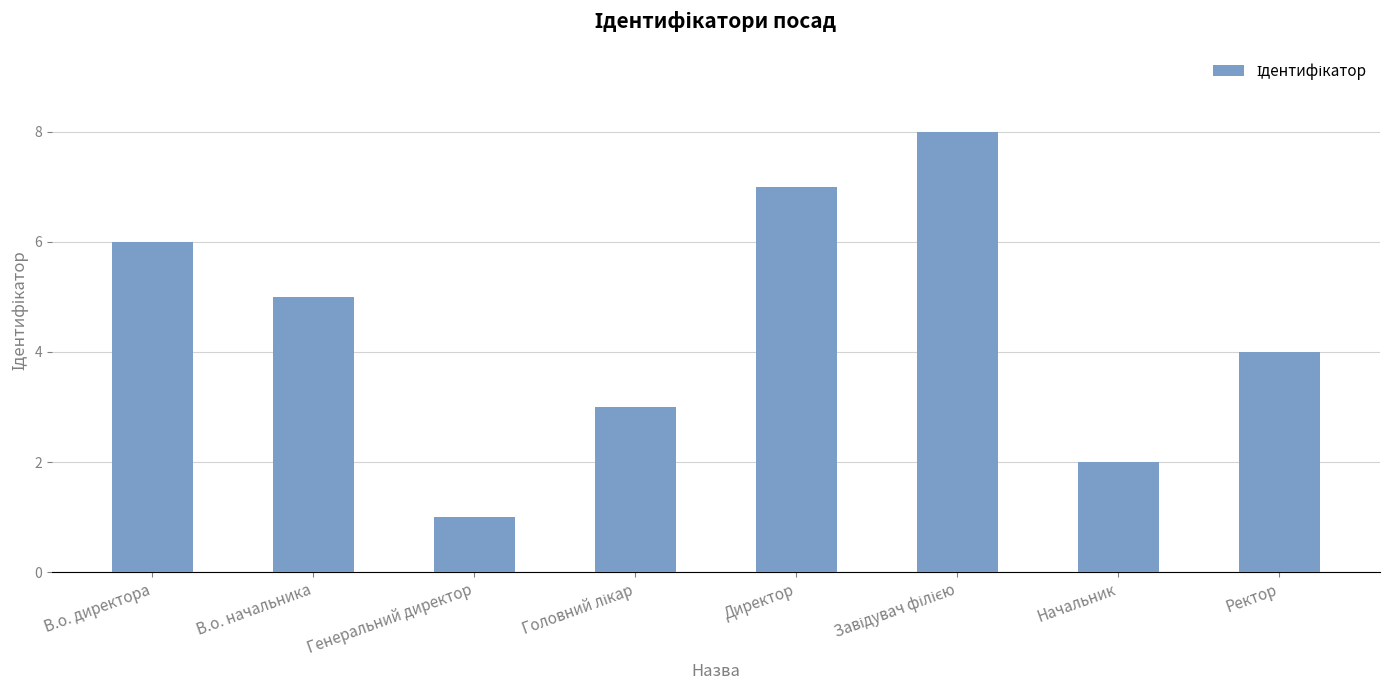

What is the ratio of the value at Начальник to the value at Директор?

0.3